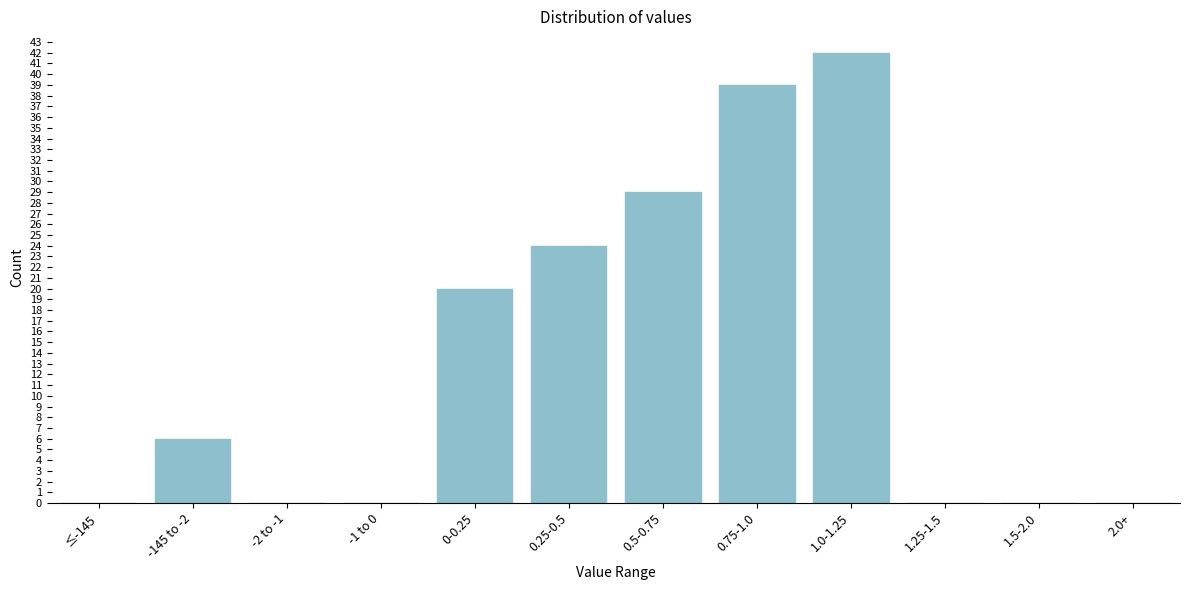

Reading left to right, extract all data points from this chart.

≤-145=0	-145 to -2=6	-2 to -1=0	-1 to 0=0	0-0.25=20	0.25-0.5=24	0.5-0.75=29	0.75-1.0=39	1.0-1.25=42	1.25-1.5=0	1.5-2.0=0	2.0+=0